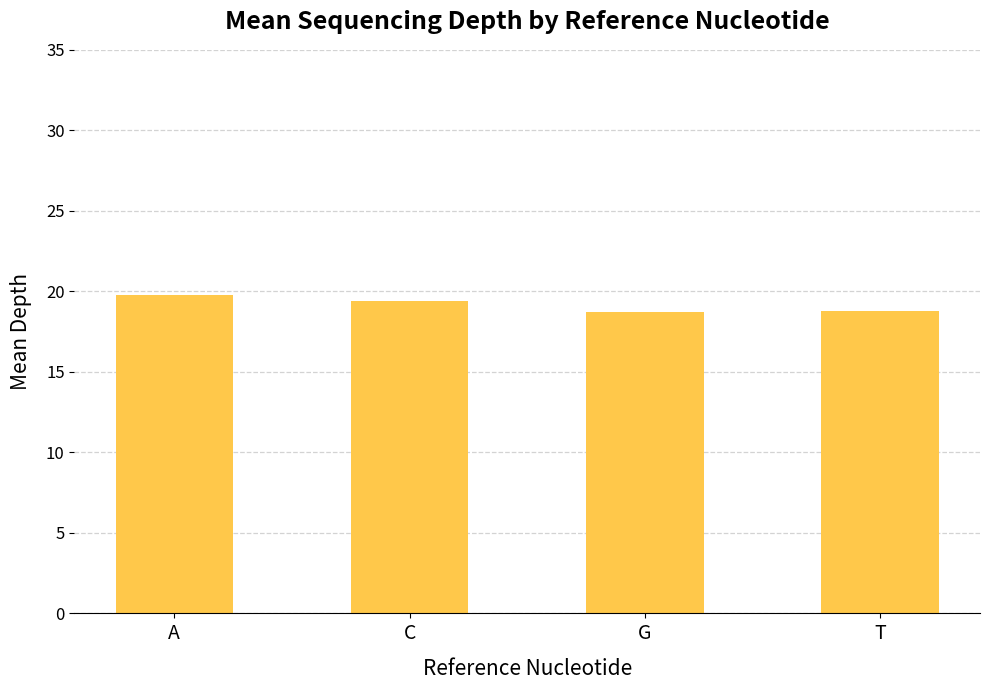

Between A and T, which is larger?

A